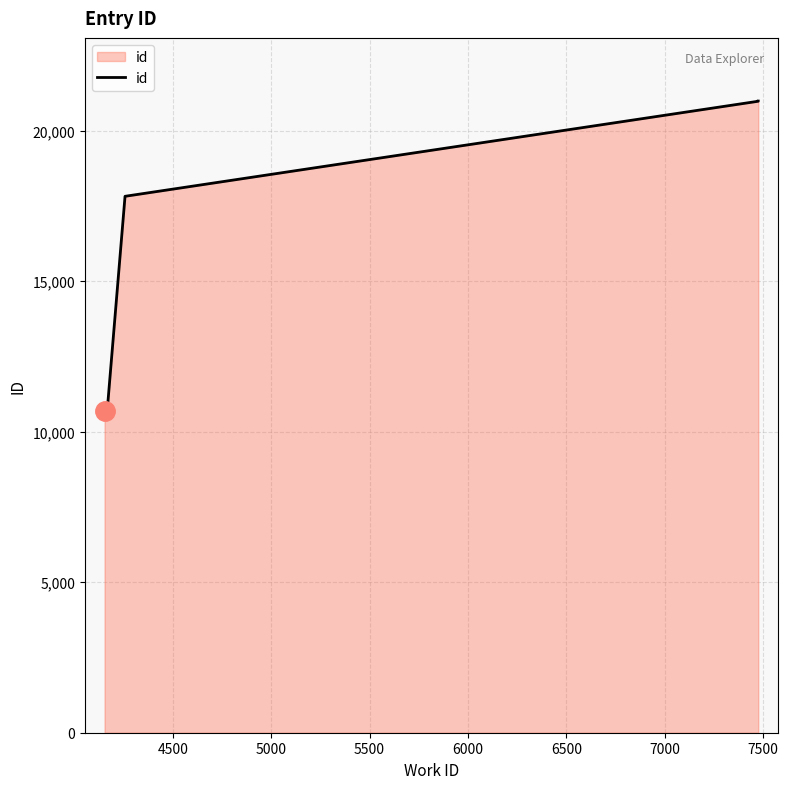

What is the ratio of the value at 4153 to the value at 4167?

1.0